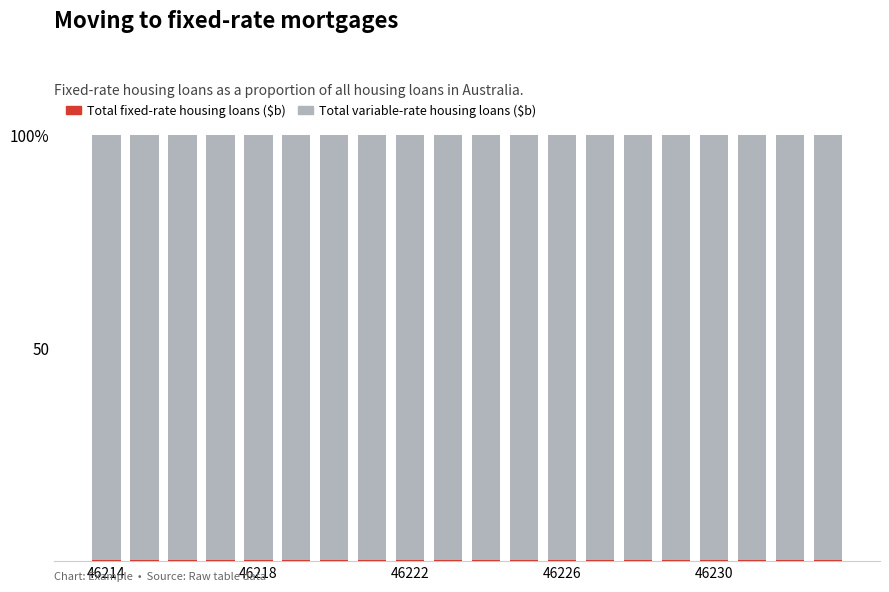

Are the bars horizontal?

No